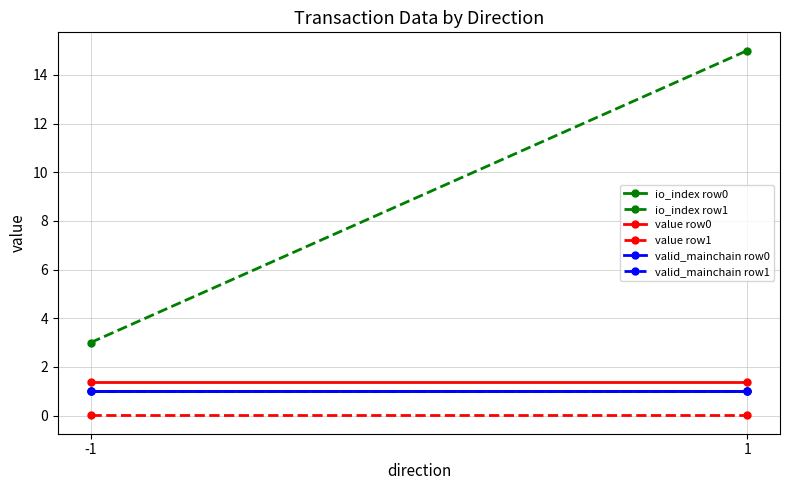

Reading left to right, what are all the values shown in this chart?

io_index row0: -1=1.0	1=1.0
io_index row1: -1=3.0	1=15.0
value row0: -1=1.4	1=1.4
value row1: -1=0.0	1=0.0
valid_mainchain row0: -1=1.0	1=1.0
valid_mainchain row1: -1=1.0	1=1.0